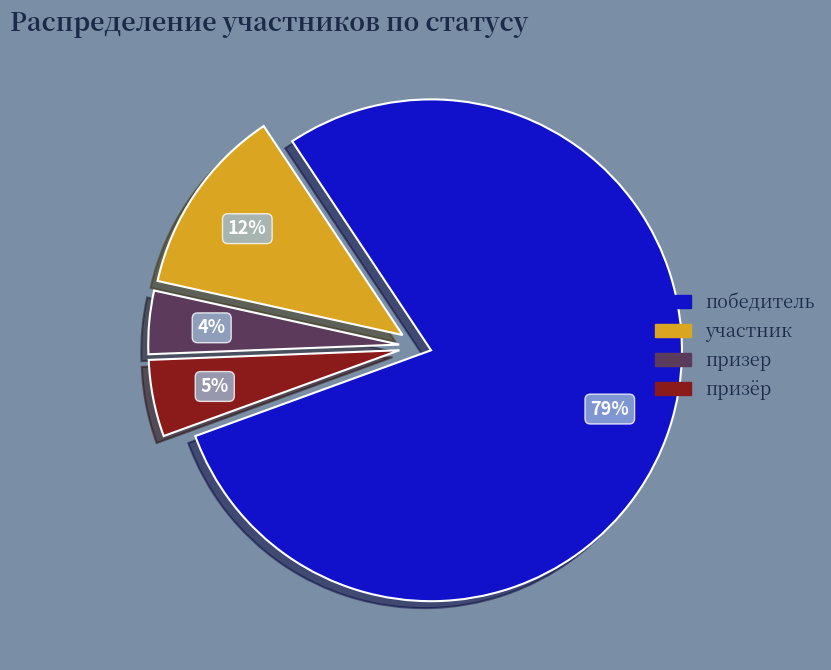

Does any single category account for the majority?

Yes